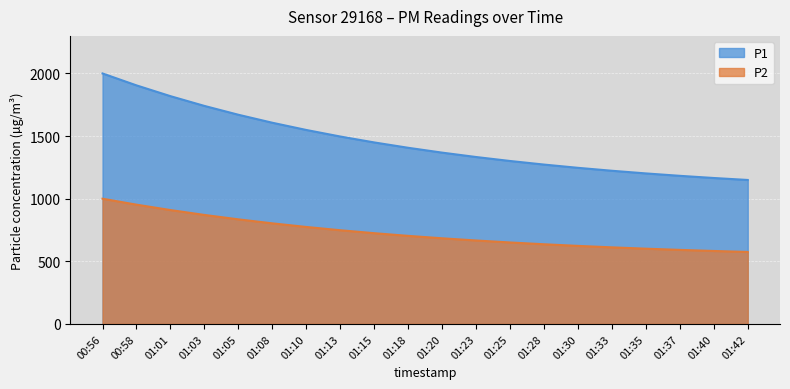

Which series has the largest range (max minus min)?

P1